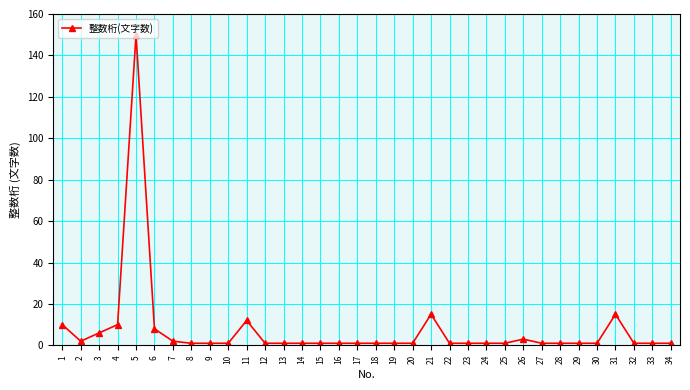

At which category does the data reach its first local valley?

2